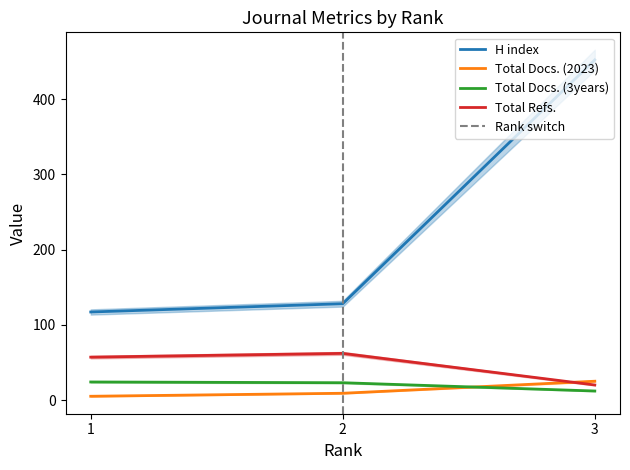

What is the spread (max minus min) of values at 3?

440